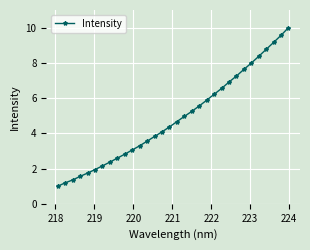

Reading right to left, extract all data points from this chart.

10.0	9.6	9.2	8.8	8.4	8.0	7.6	7.3	6.9	6.5	6.2	5.9	5.6	5.2	5.0	4.7	4.4	4.1	3.8	3.6	3.3	3.1	2.8	2.6	2.4	2.2	1.9	1.7	1.6	1.4	1.2	1.0